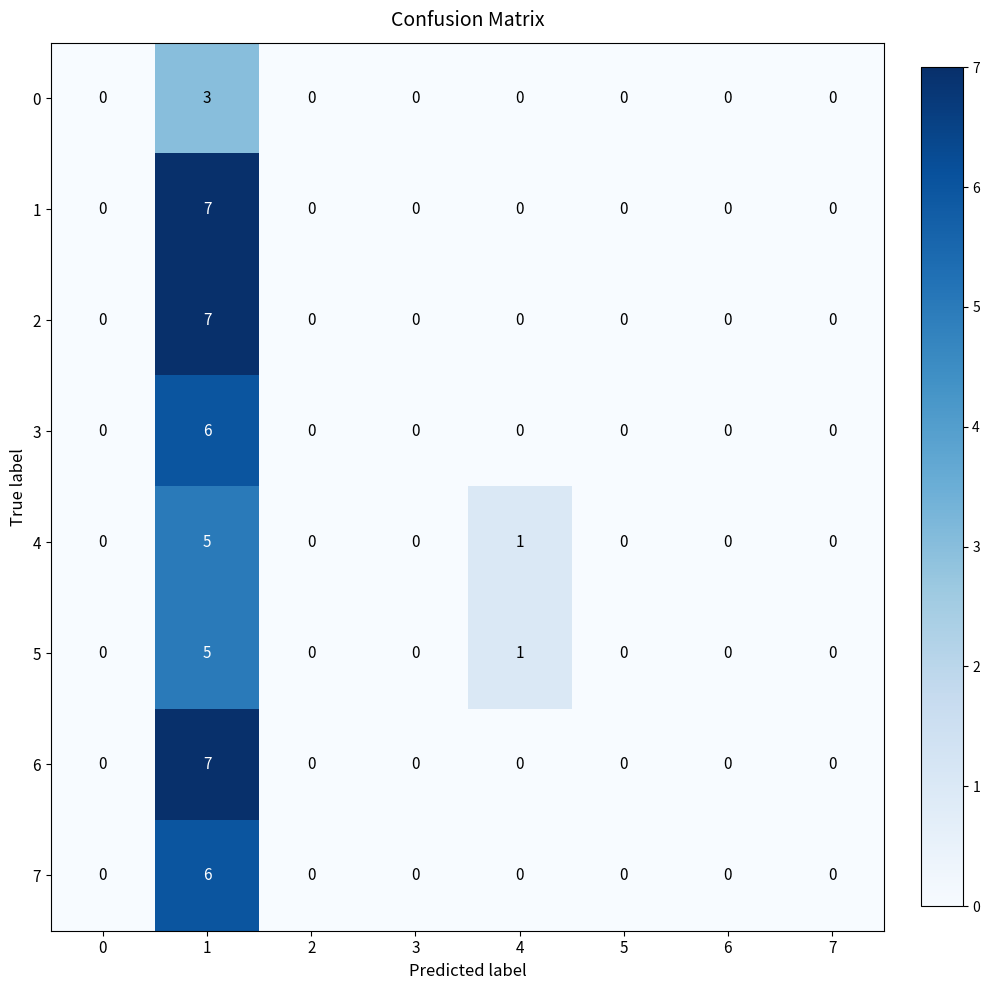

The value of 6 at 2 is 0. True or false?

True